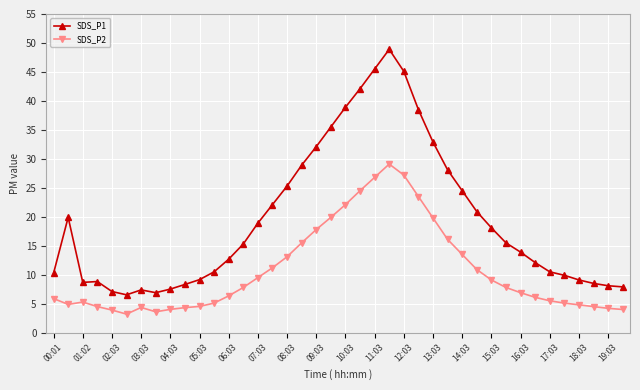

How many categories are shown in the chart?

40